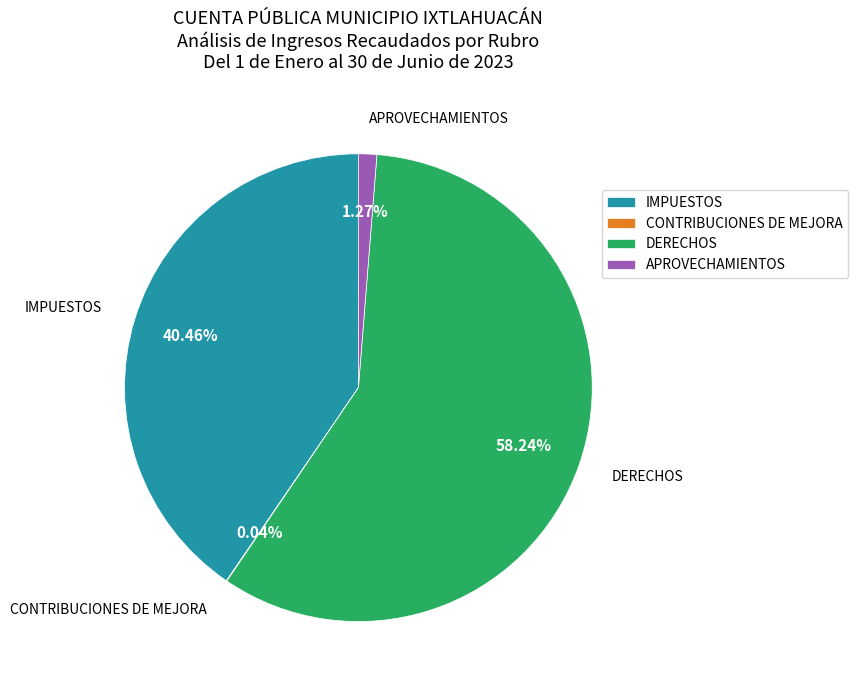

Is APROVECHAMIENTOS the majority of the pie?

No